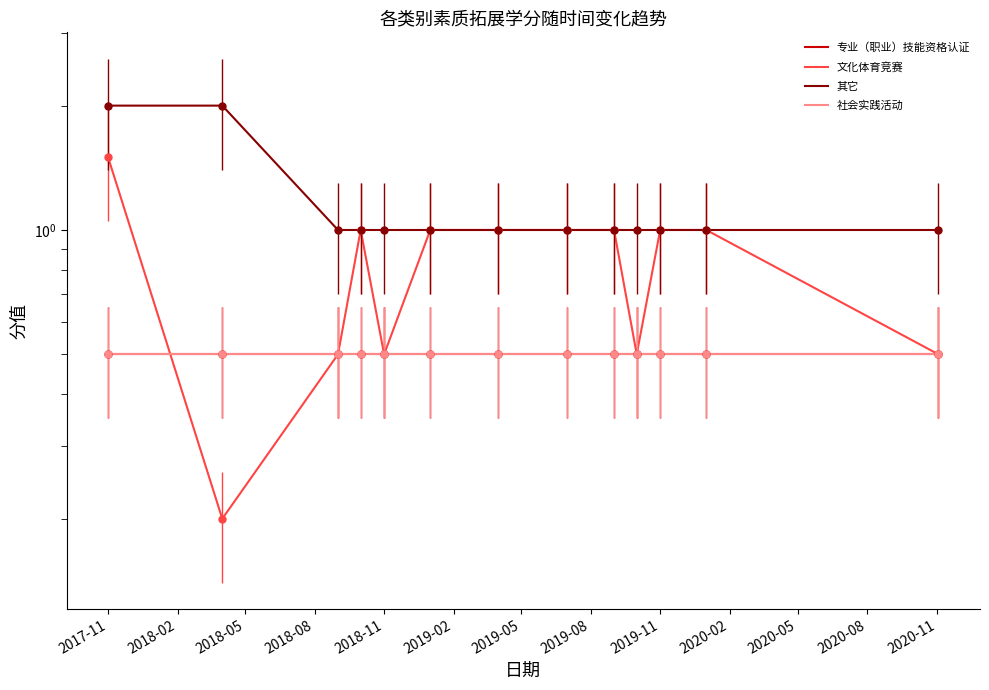

What is the spread (max minus min) of values at 2018-11?

0.5